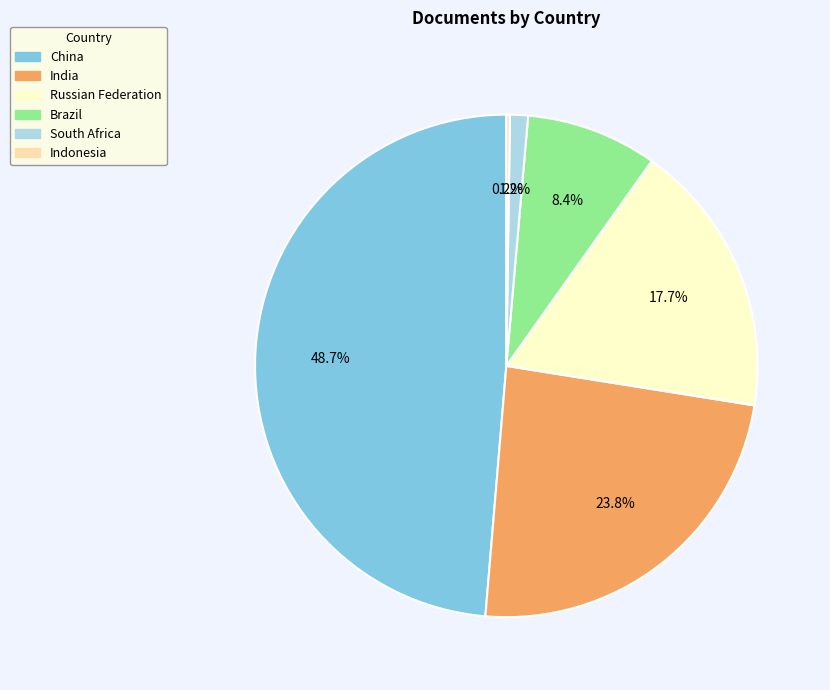

Is the sum of Russian Federation and China greater than half?

Yes